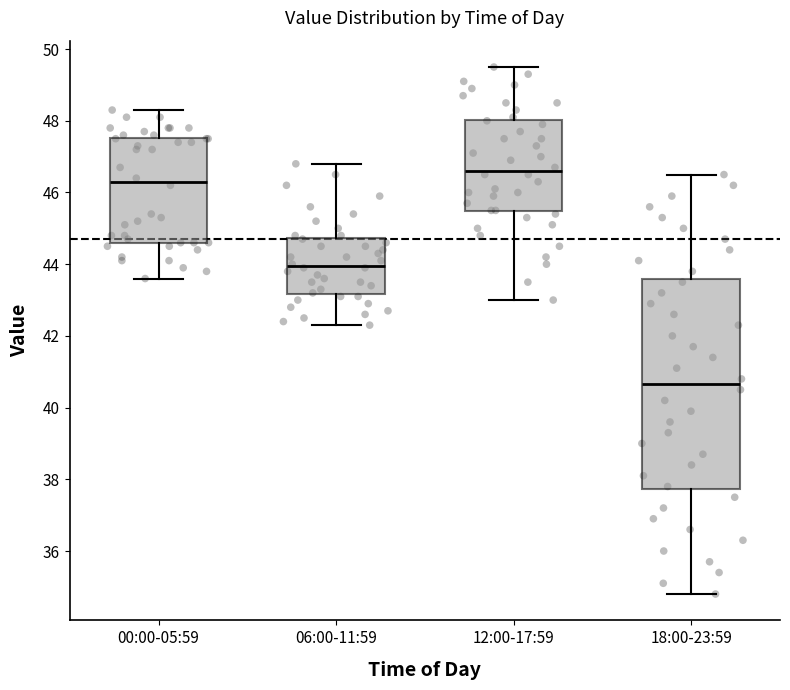

Which box is the tallest, from its lower edge to its upper edge?

18:00-23:59